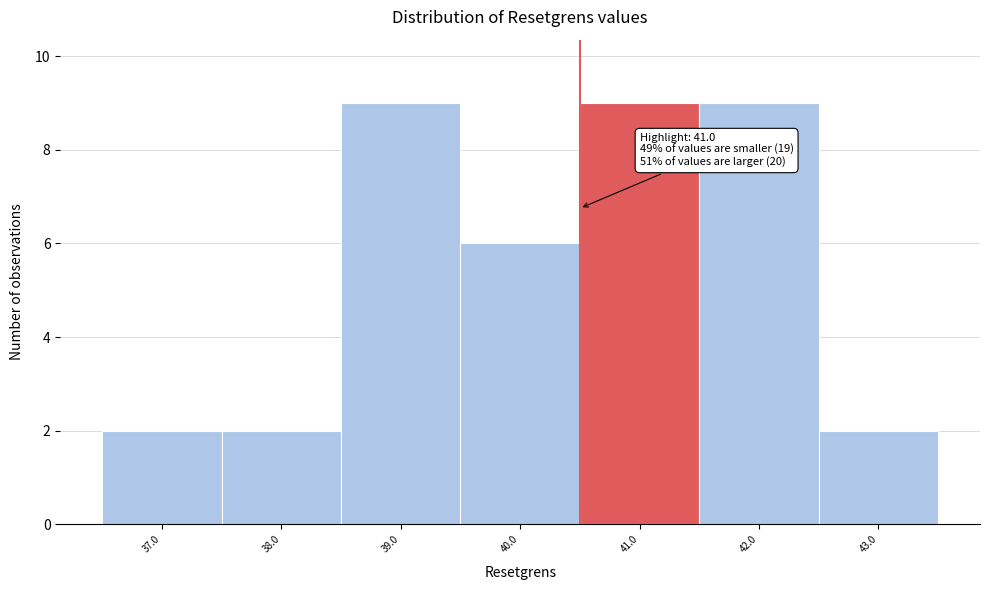

Reading left to right, extract all data points from this chart.

2	2	9	6	9	9	2